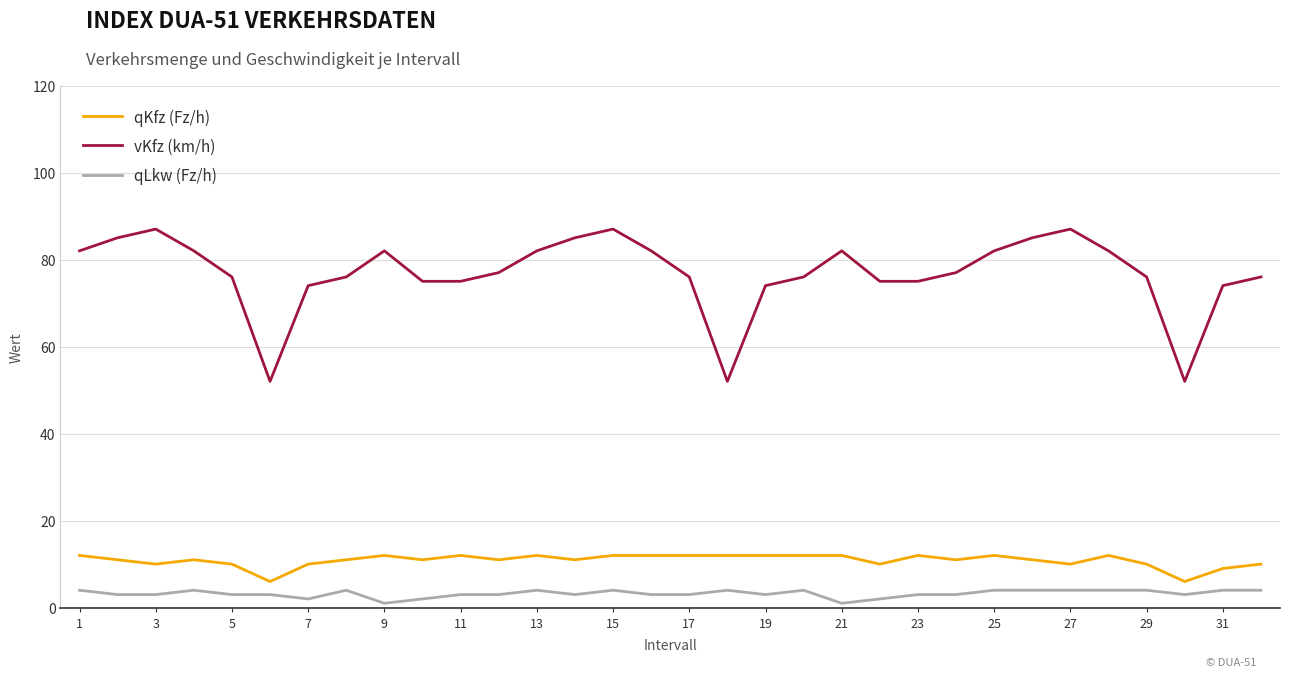

How many lines are shown in the chart?

3